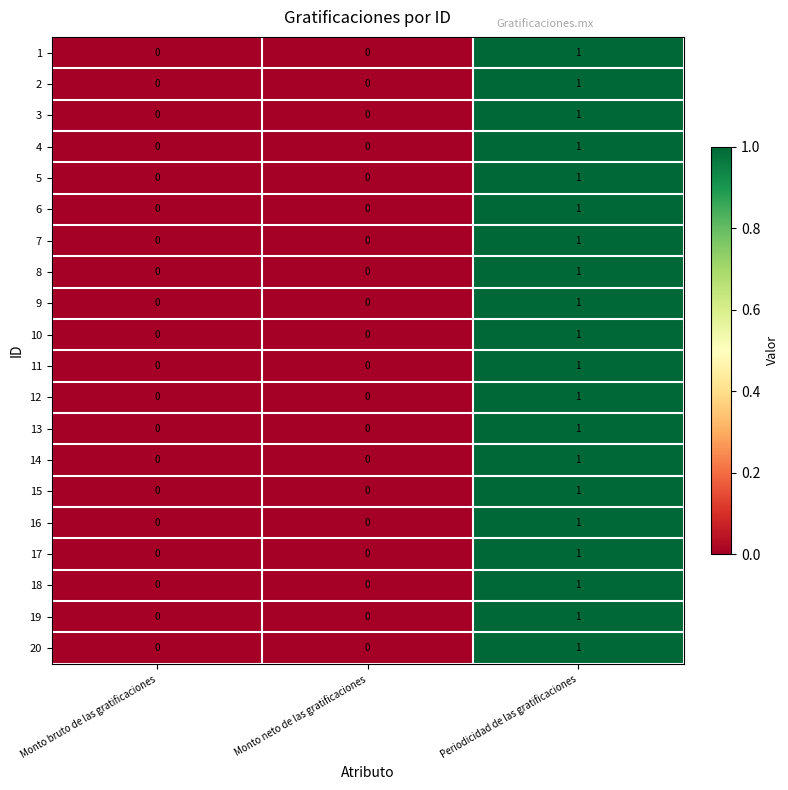

The 8 series shows 1 at Periodicidad de las gratificaciones. True or false?

True